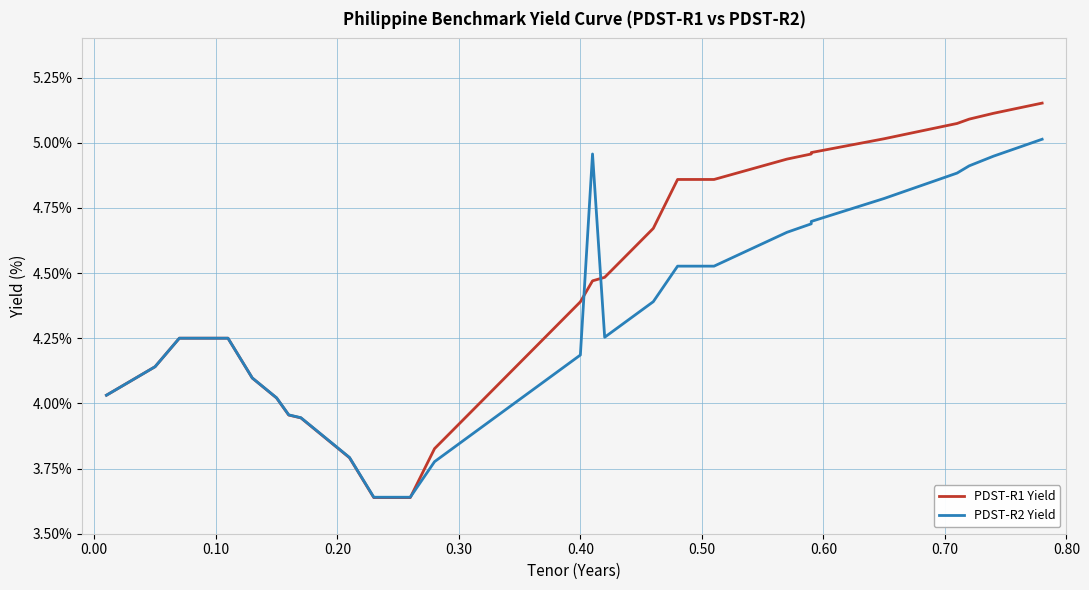

Rank the series by their maximum value, from highest to lowest.

PDST-R1 Yield, PDST-R2 Yield